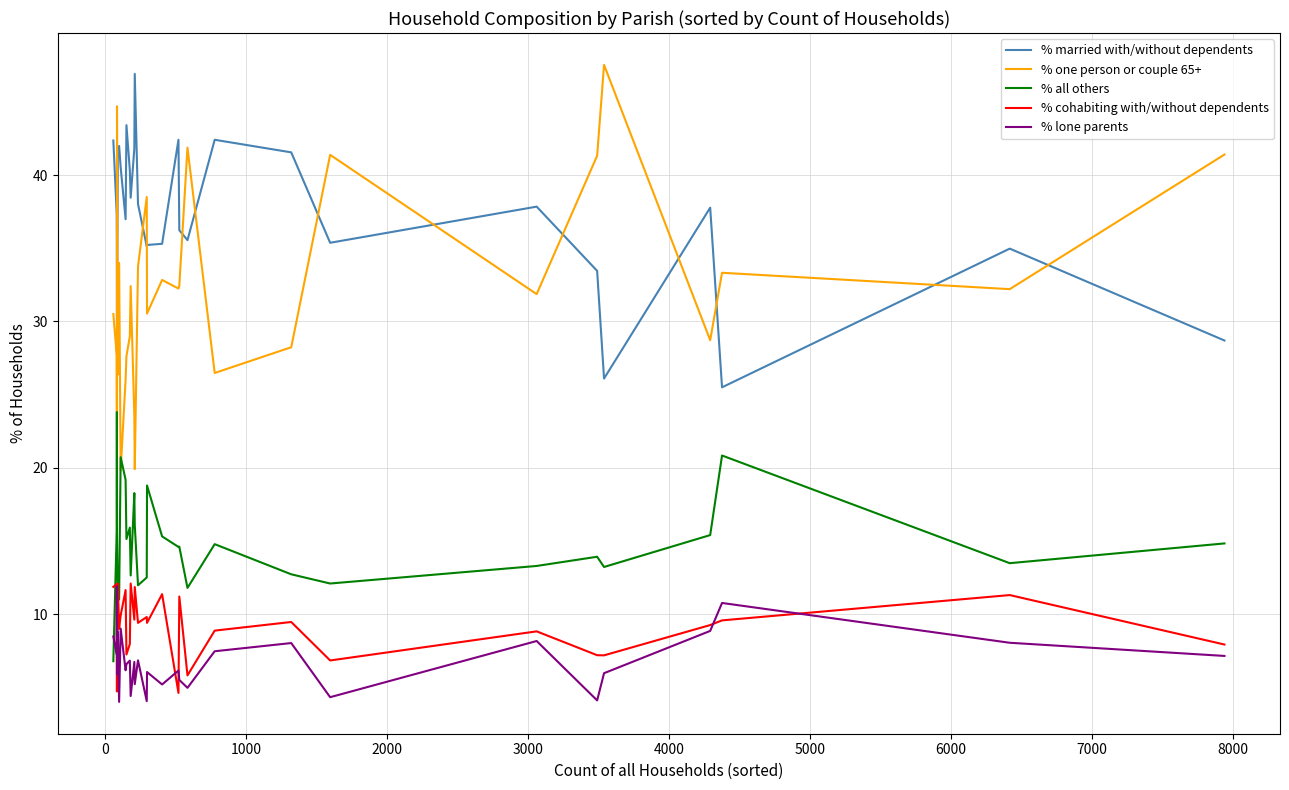

Which series has the largest total across all categories?

% married with/without dependents